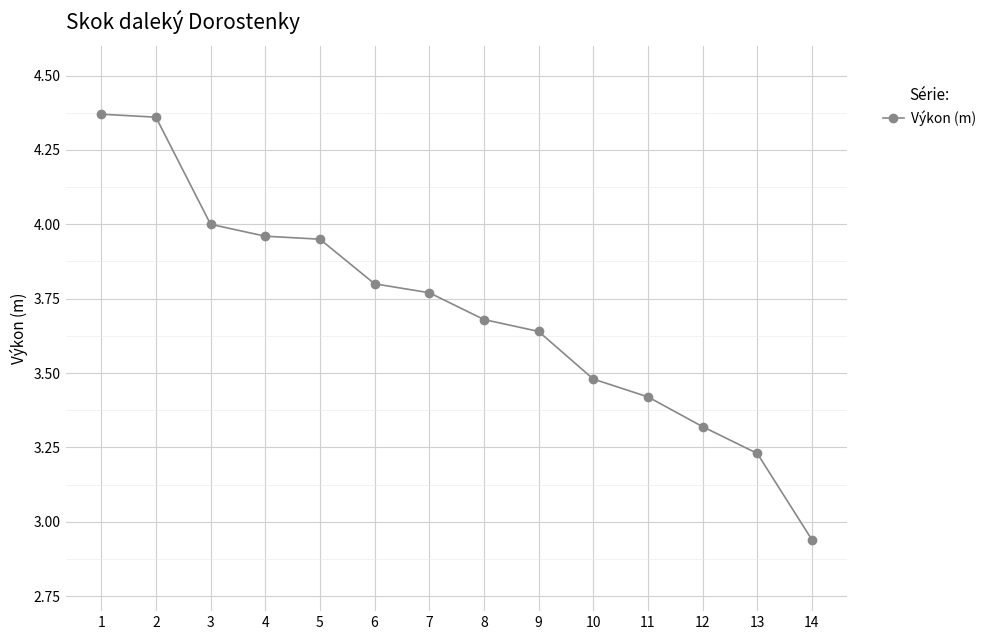

The chart shows a value of 3.8 at 7. True or false?

True